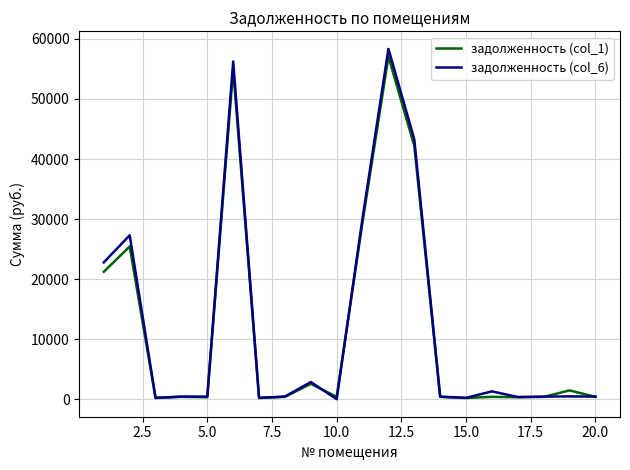

What is the greatest value displayed?

58344.7